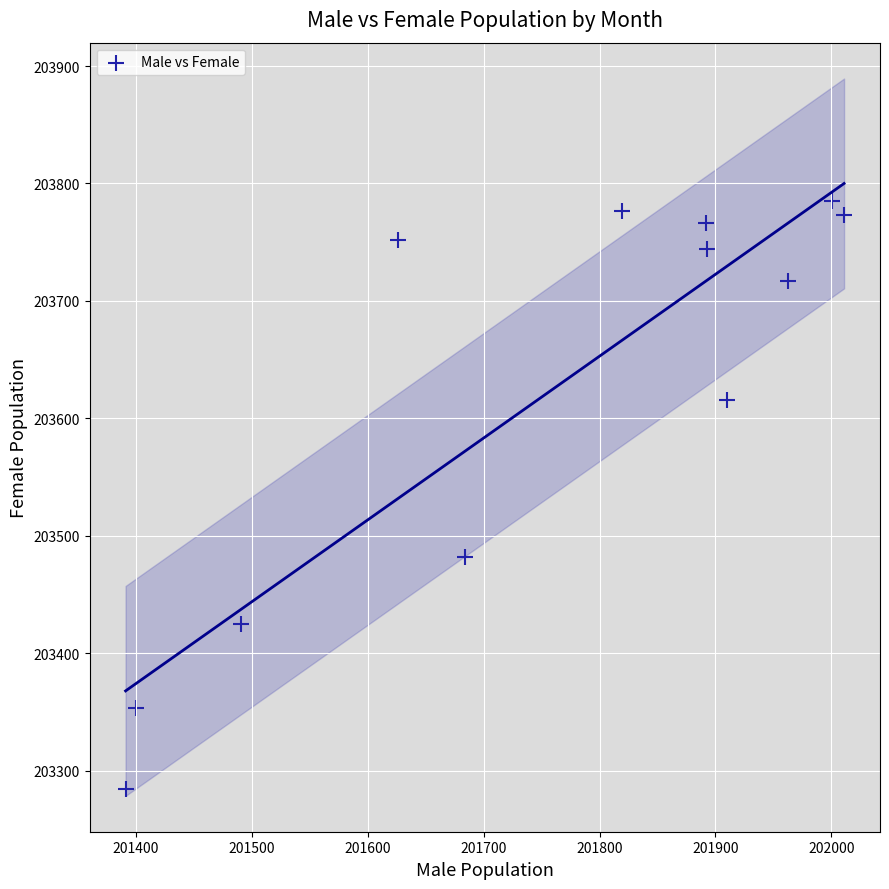

What Y value in the scatter plot is closest to 203534?

203482